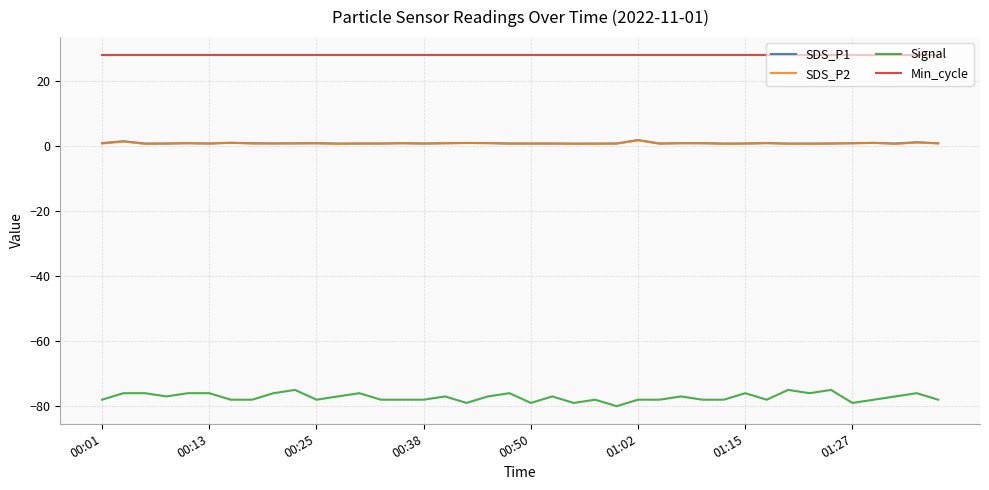

What is the minimum value for Signal?

-80.0